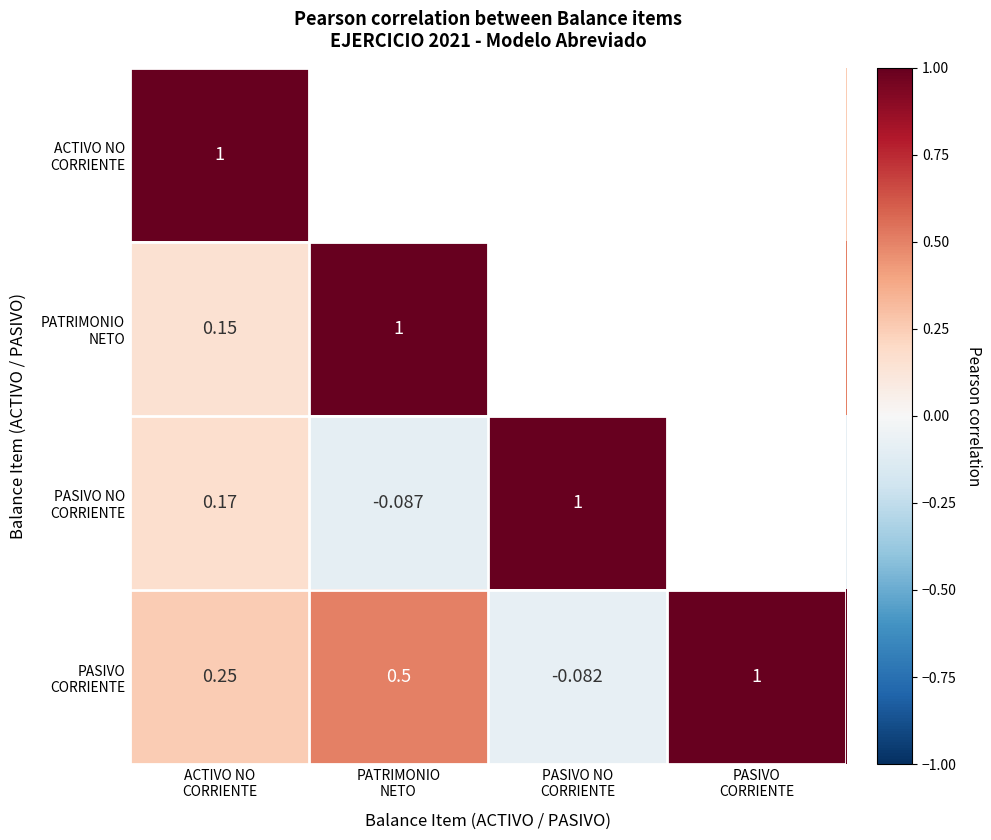

What is the approximate value of PASIVO CORRIENTE at ACTIVO NO CORRIENTE?

0.2